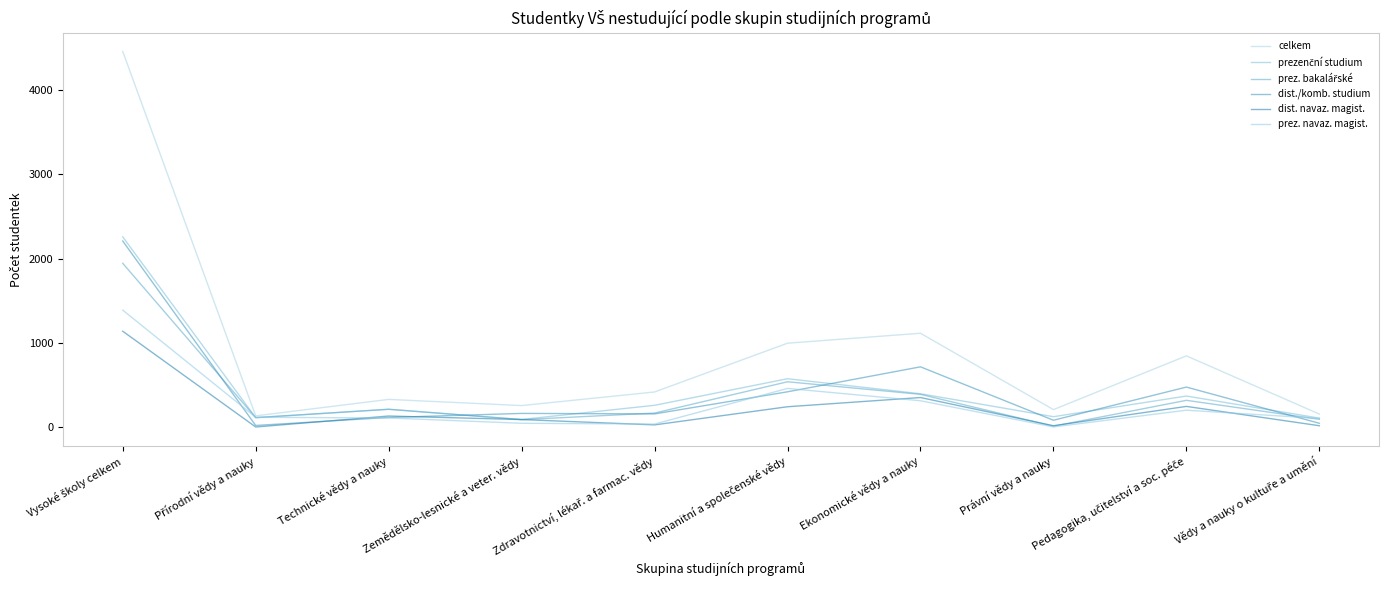

Is this an area chart (filled region under the line)?

No